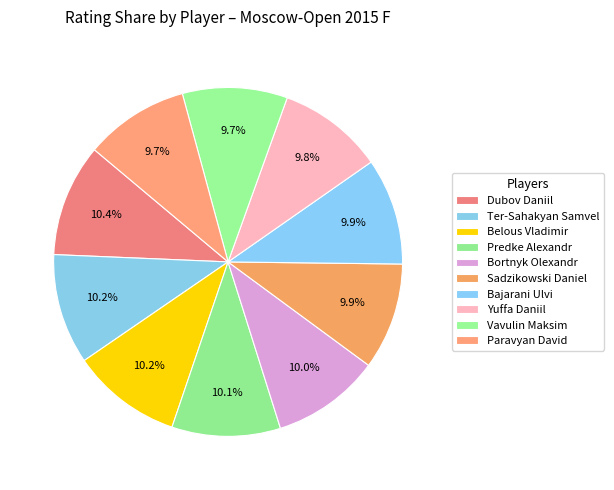

How many segments does this pie chart have?

10